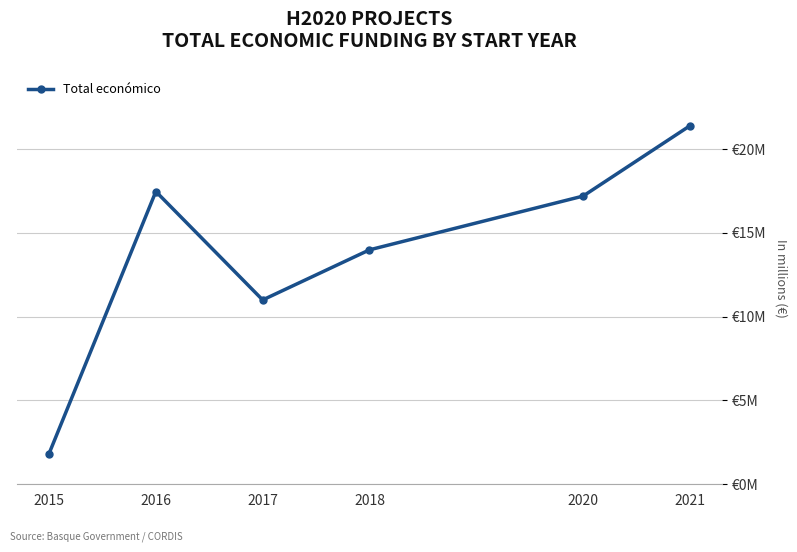

Read the value at 2017.

11.0